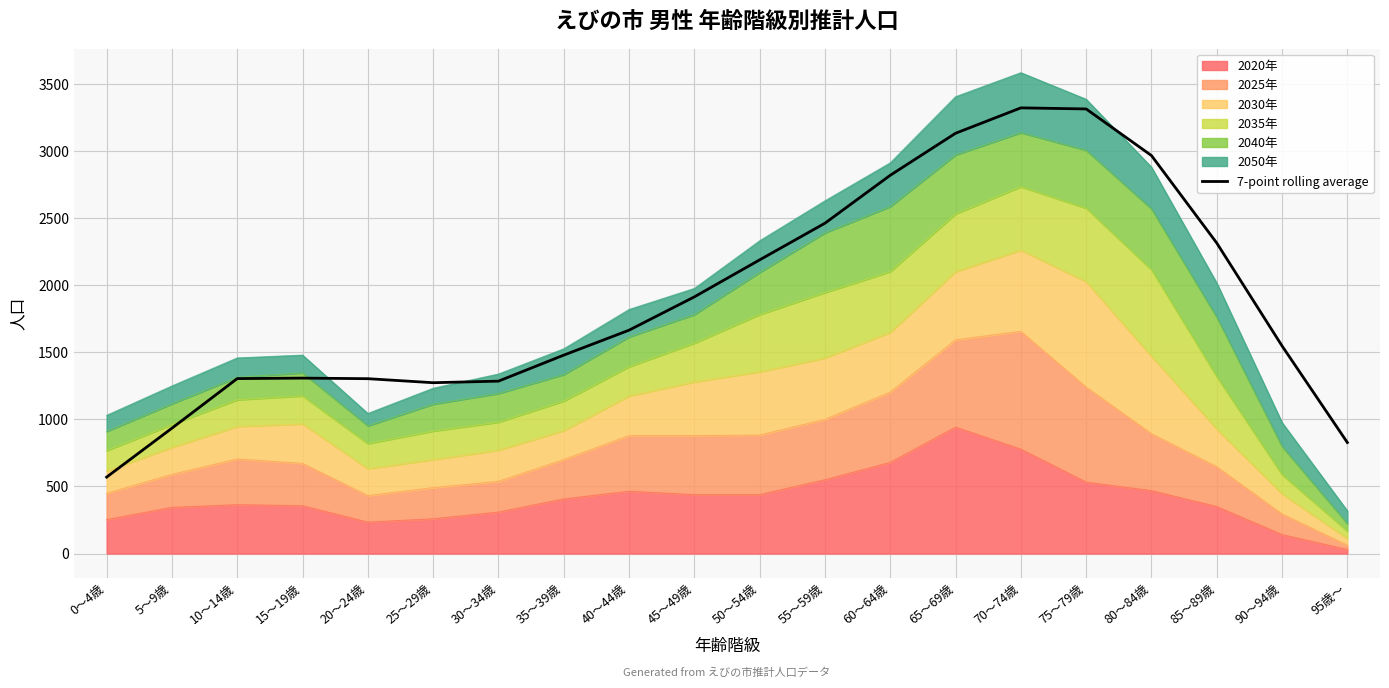

What value does the data have at 95歳～?

827.5